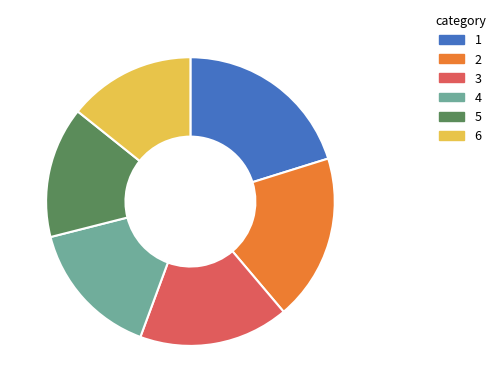

Do 6 and 2 together represent more than half of the pie?

No